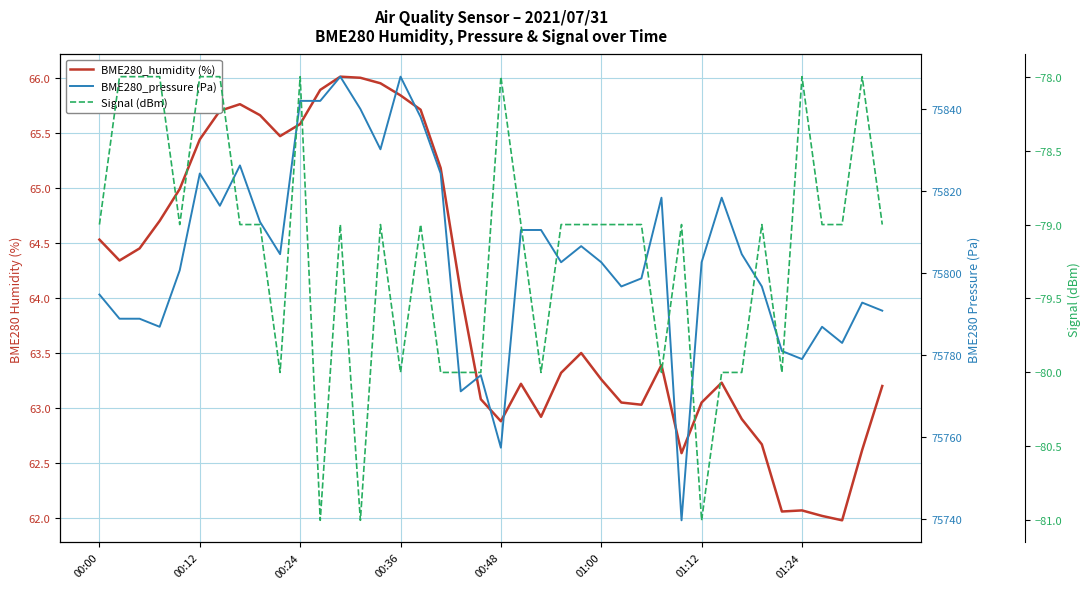

What is the difference between the BME280_pressure (Pa) values at 34 and 25?

21.7